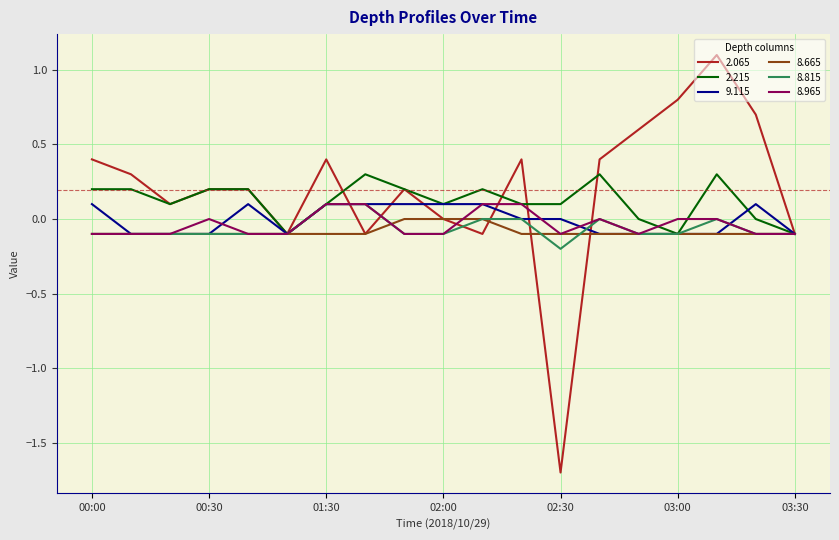

What is the greatest value displayed?

1.1